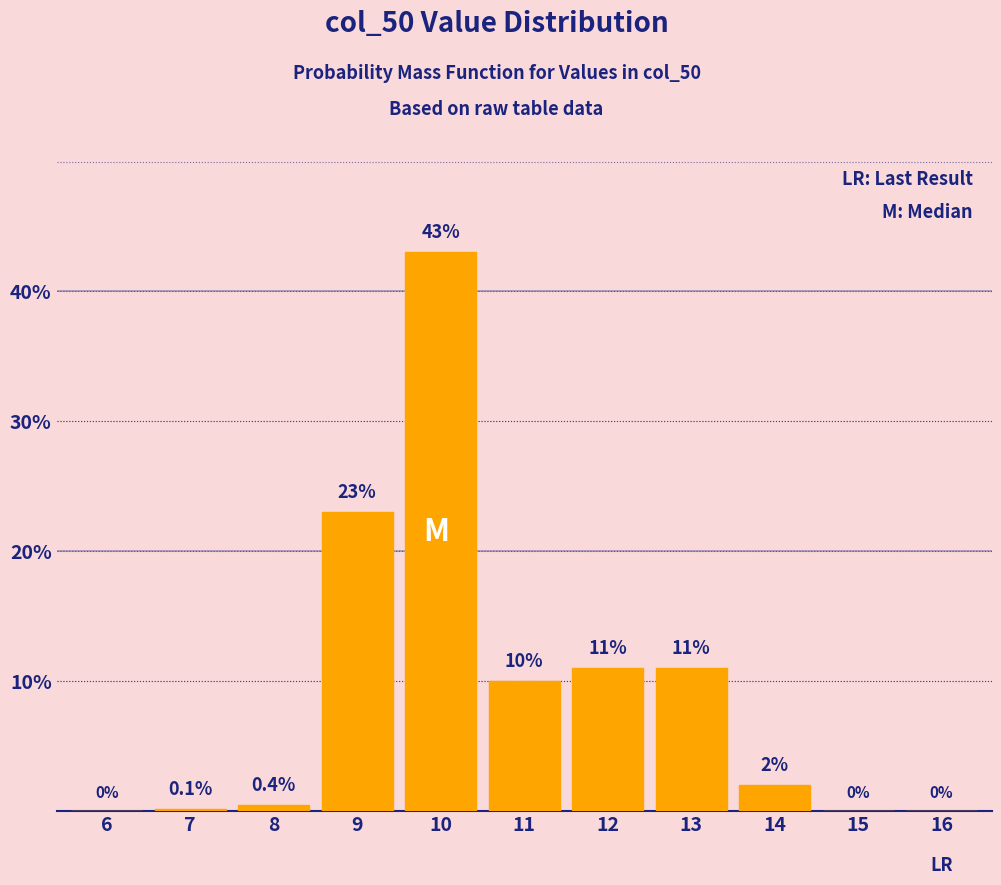

Reading right to left, what are all the values shown in this chart?

16=0.0	15=0.0	14=2.0	13=11.0	12=11.0	11=10.0	10=43.0	9=23.0	8=0.4	7=0.1	6=0.0